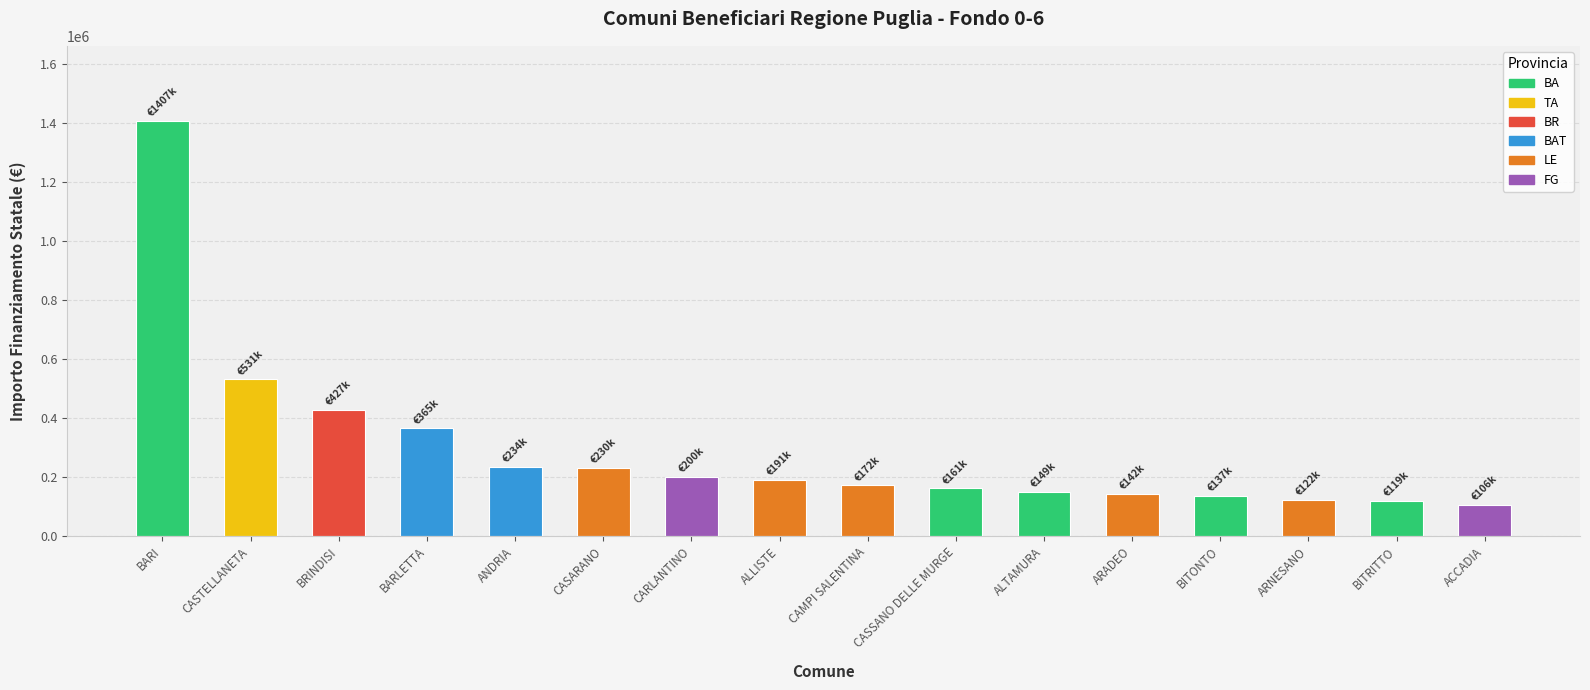

At which category does the chart reach its peak across all series?

BARI